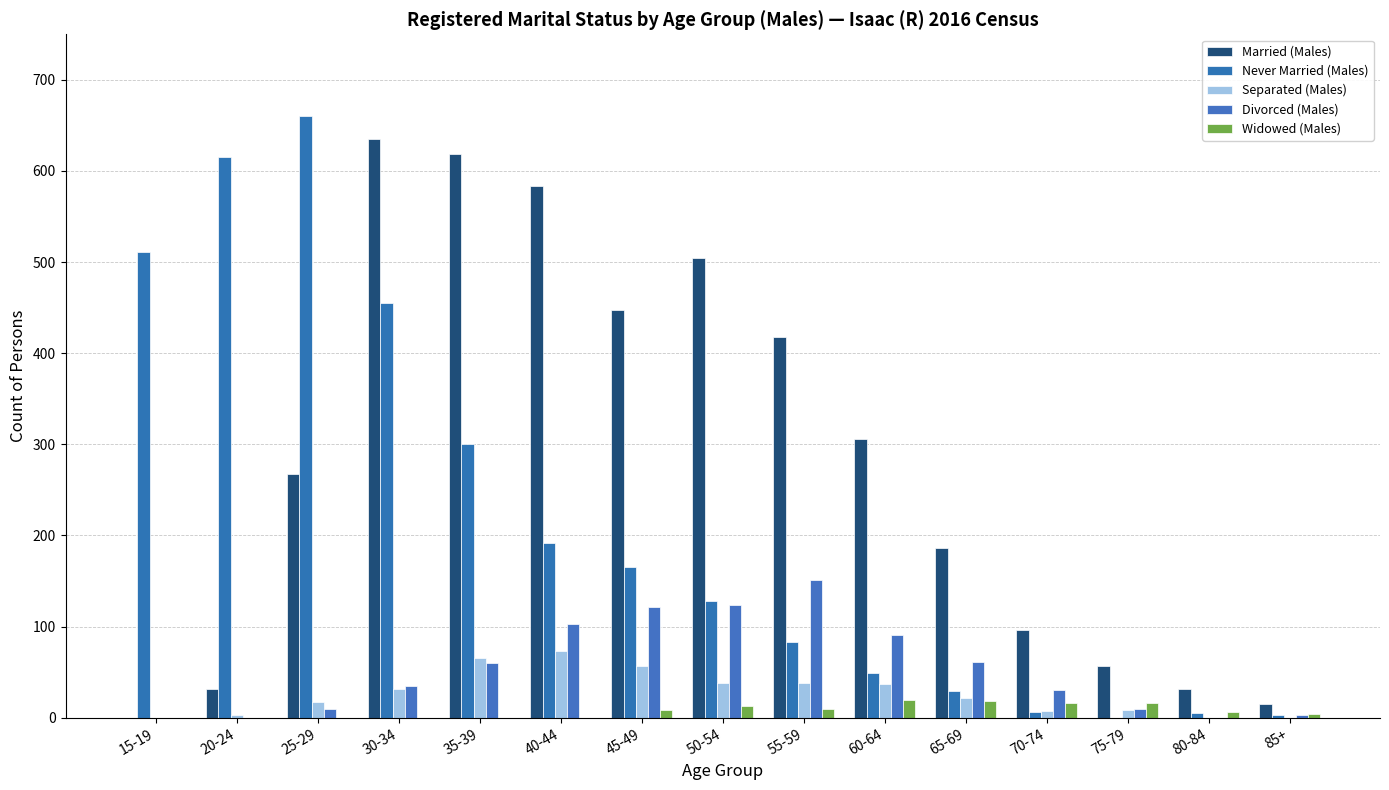

How many groups of bars are there?

15